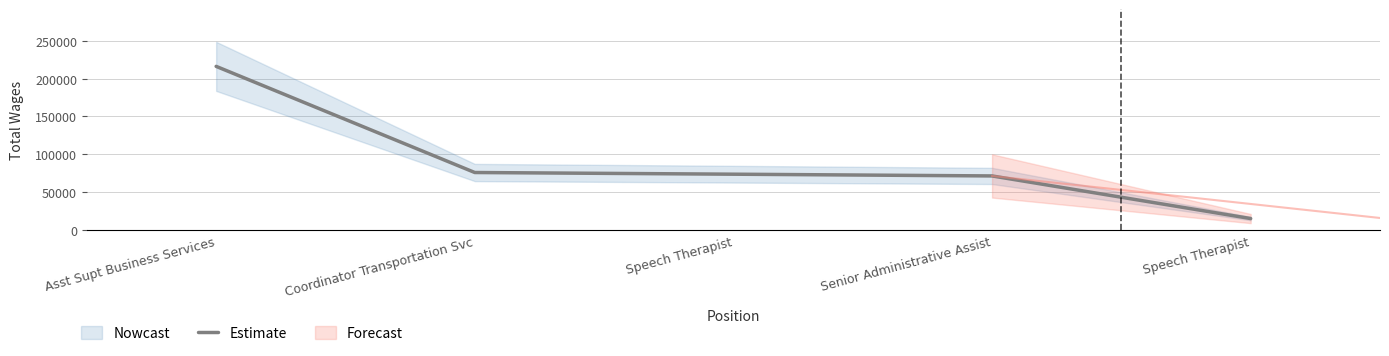

What is the value of the 1st point from the left?

216212